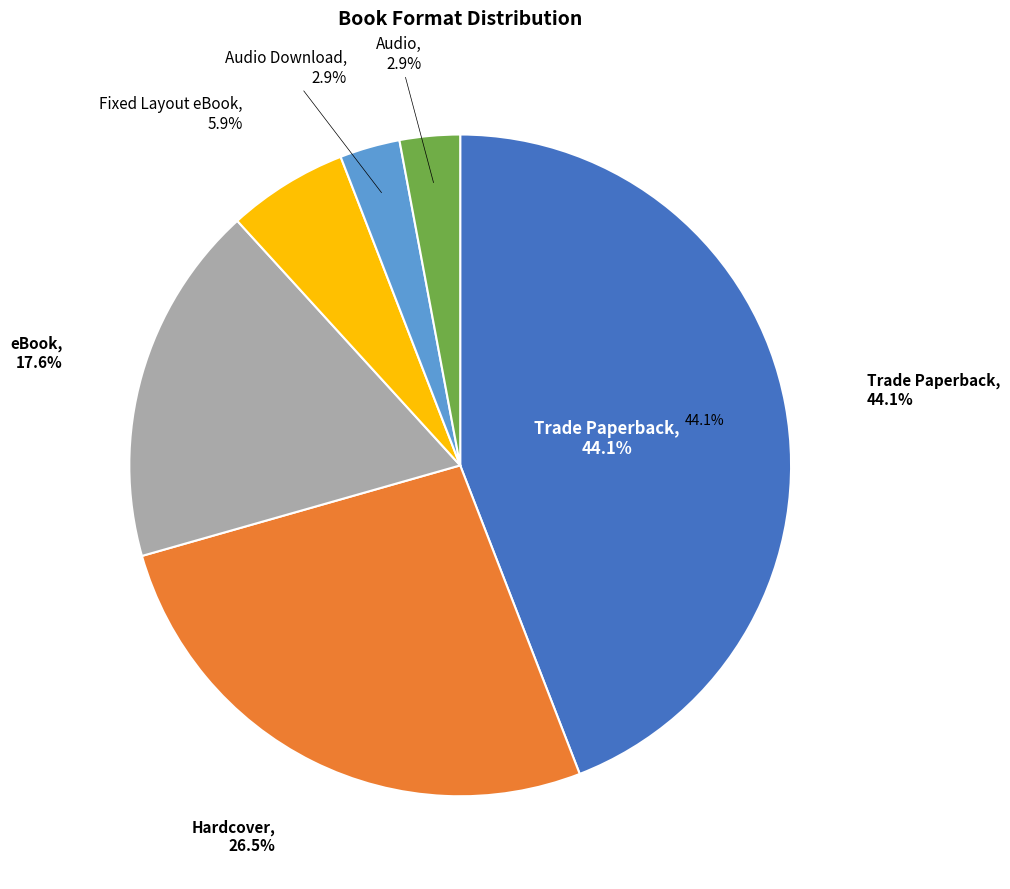

True or false: Fixed Layout eBook accounts for 1% of the total.

False